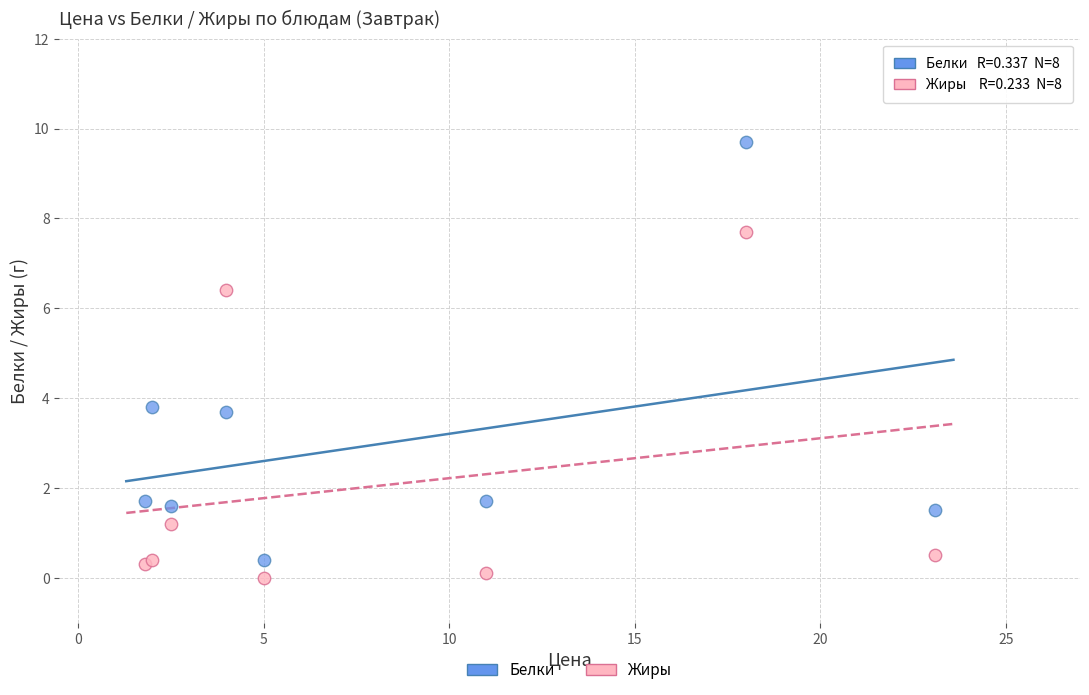

Which series reaches the minimum Y coordinate?

Жиры